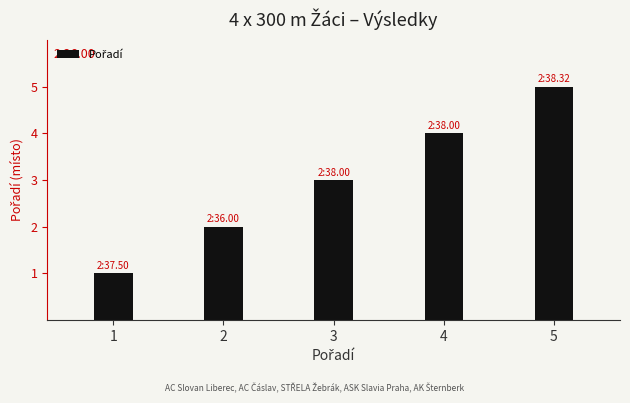

What is the value of the 3rd bar from the left?

3